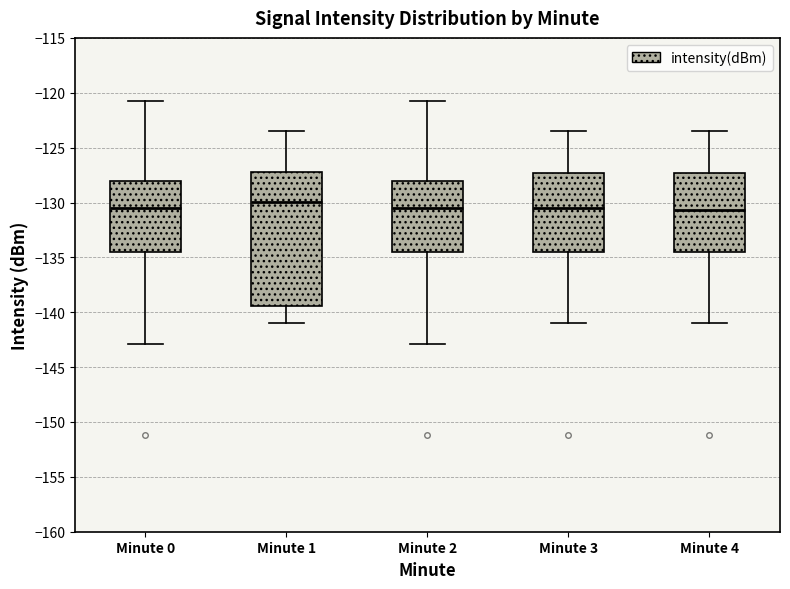

Reading left to right, transcribe this box plot: for each box, give where its median line is, the range the box spans, and where its two whiskers end, as read against the y-axis. The values are not printed on the chart, so give them approximately, as read against the axis.

Minute 0: median -130.5, box -134.5 to -128.0, whiskers -143.0 to -120.5
Minute 1: median -130.0, box -139.5 to -127.0, whiskers -141.0 to -123.5
Minute 2: median -130.5, box -134.5 to -128.0, whiskers -143.0 to -120.5
Minute 3: median -130.5, box -134.5 to -127.5, whiskers -141.0 to -123.5
Minute 4: median -130.5, box -134.5 to -127.5, whiskers -141.0 to -123.5